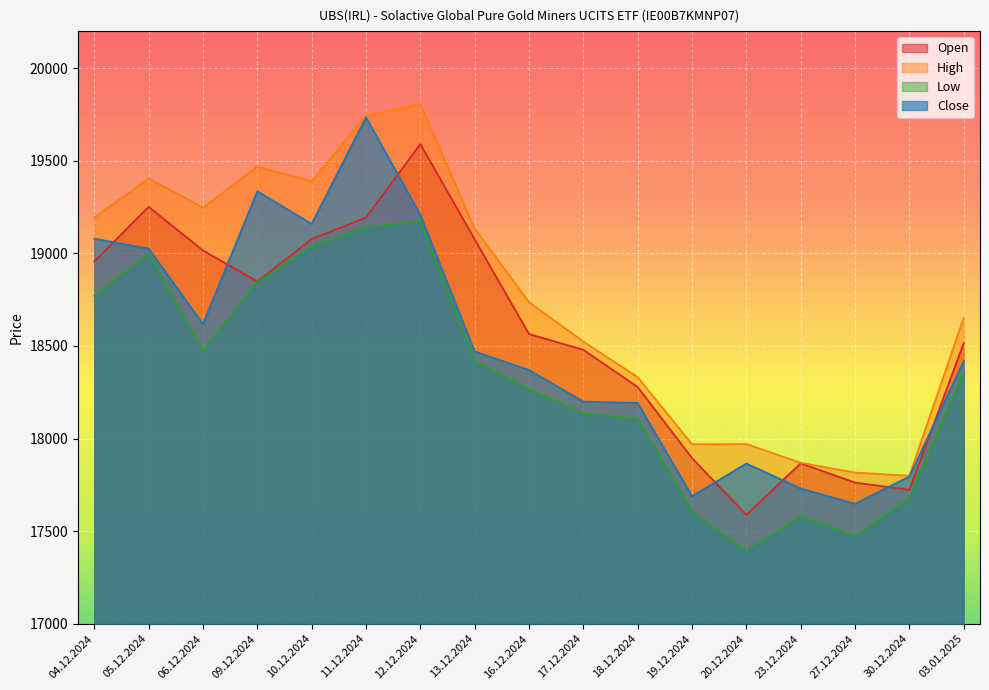

Where is Close nearest to the value 18690?

06.12.2024